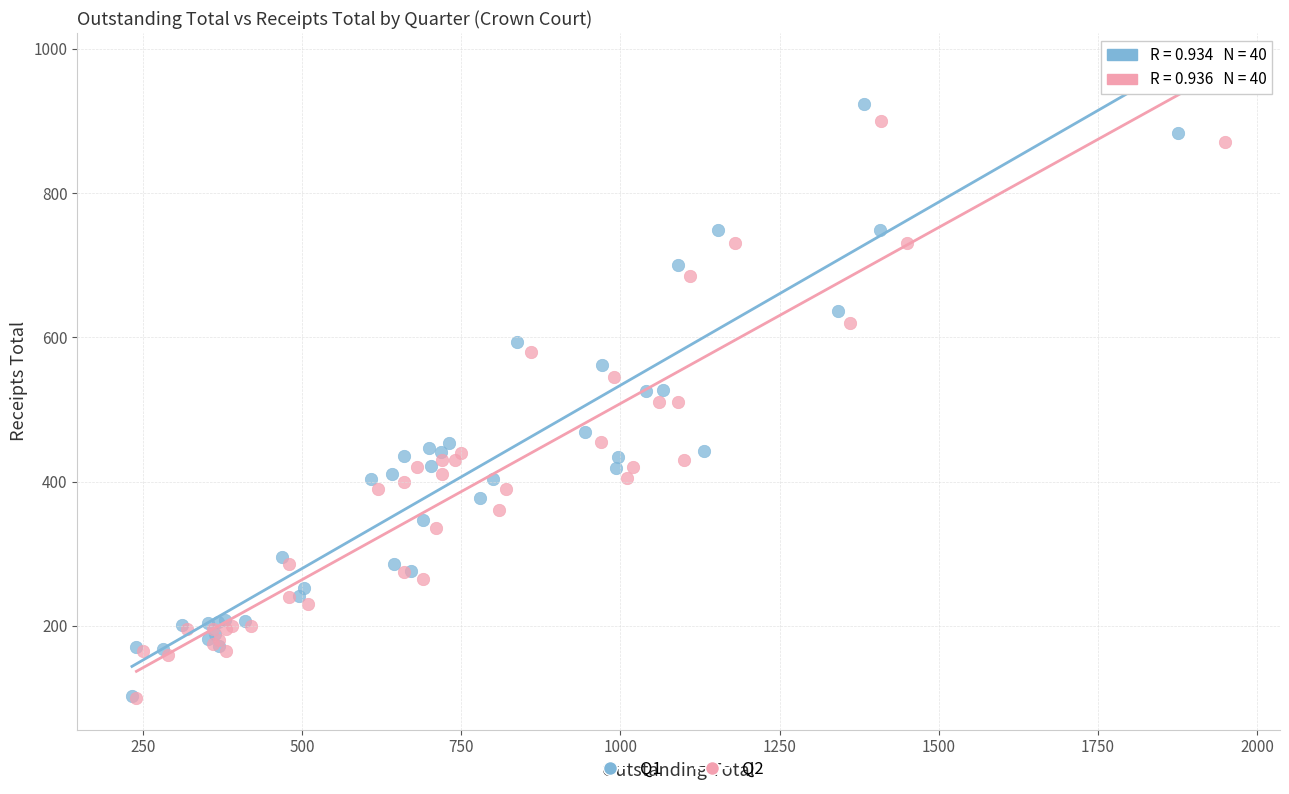

Which series has the widest spread of Y values?

Q1